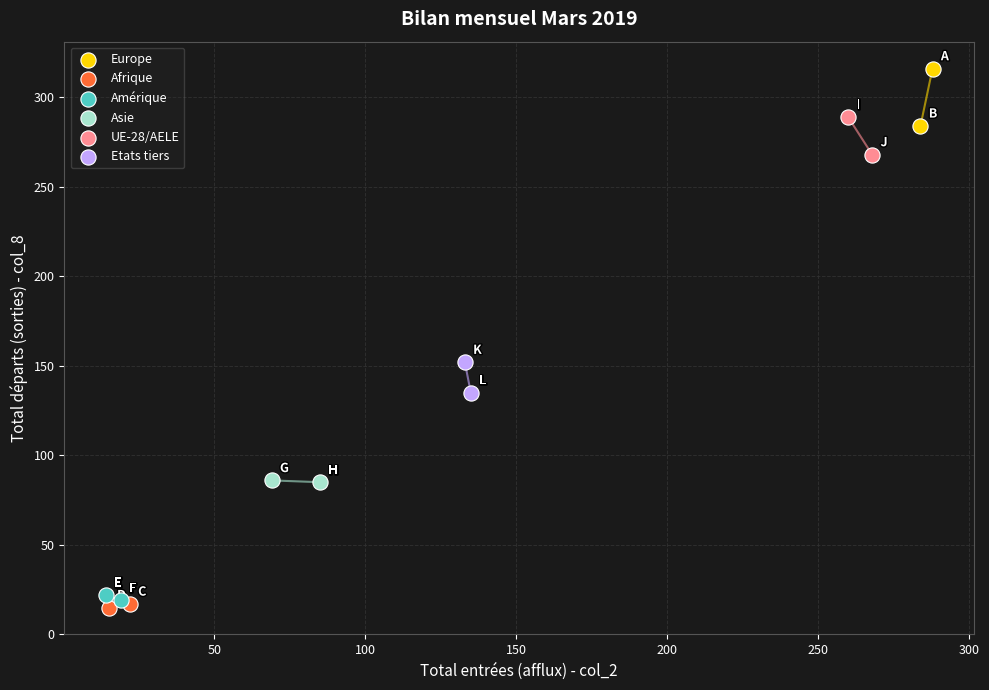

What are all the series names shown in the legend?

Europe, Afrique, Amérique, Asie, UE-28/AELE, Etats tiers